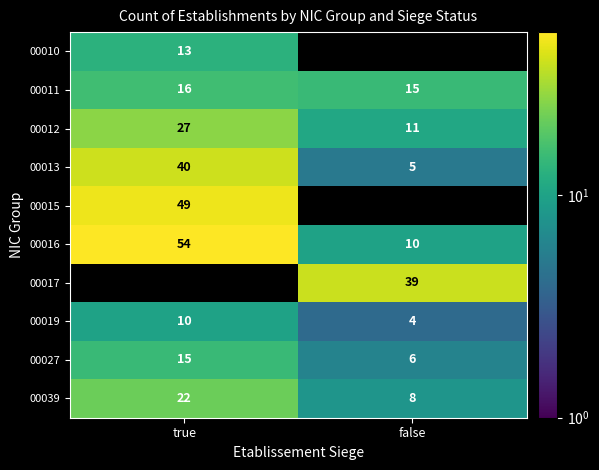

Which category has the highest value in the 00019 series?

true